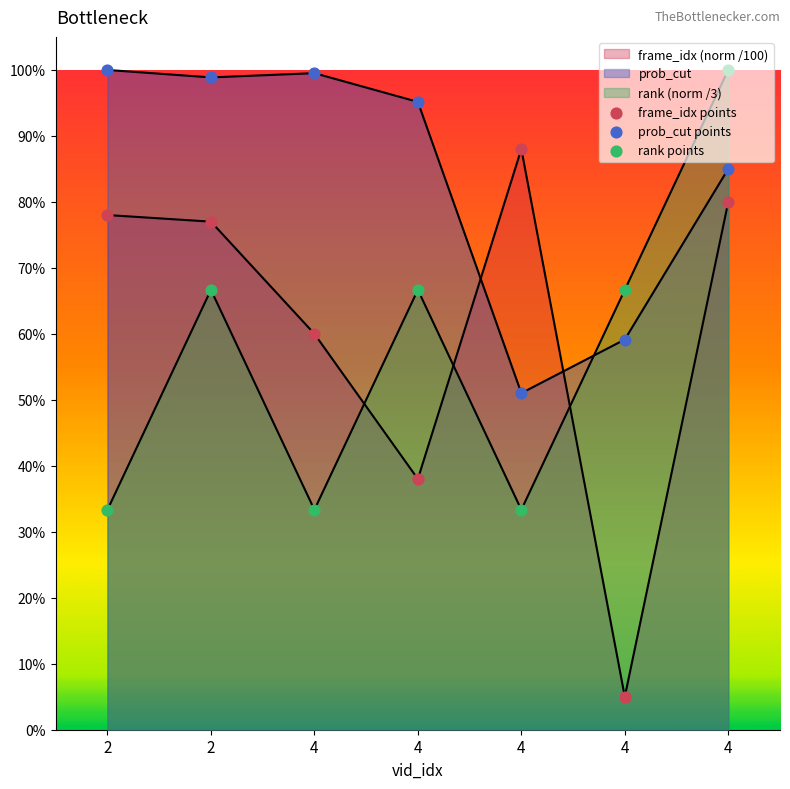

What are all the series names shown in the legend?

frame_idx, prob_cut, rank